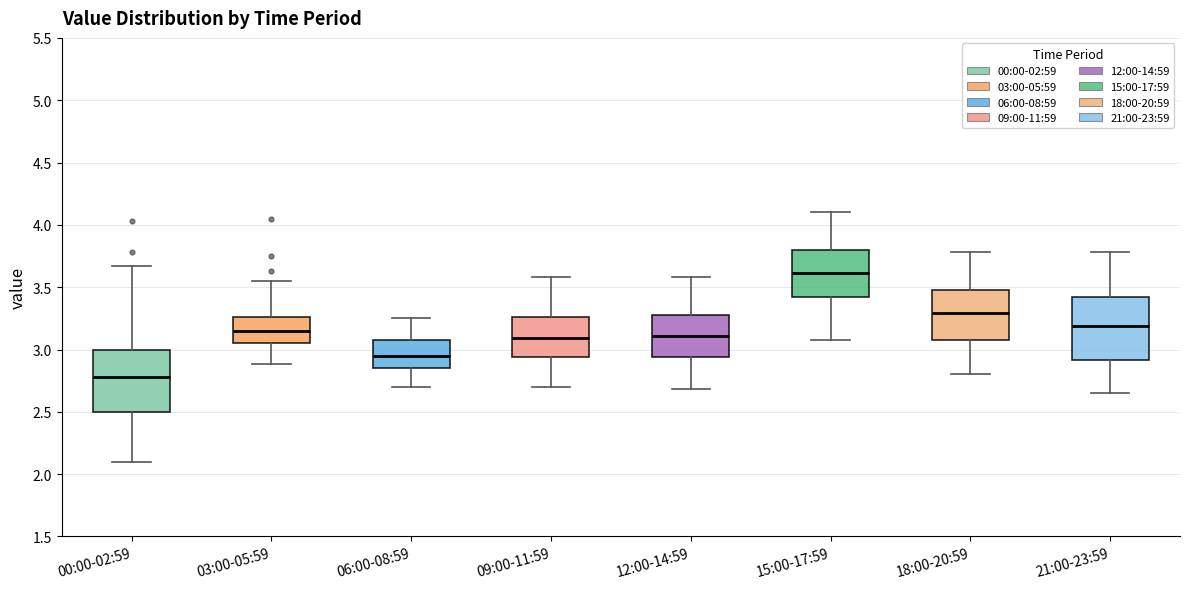

Reading left to right, read every box against the y-axis: the position of its median line, the range the box covers, and the ends of its whiskers. The values are not printed on the chart, so give them approximately, as read against the axis.

00:00-02:59: median 2.80, box 2.50 to 3.00, whiskers 2.10 to 3.65
03:00-05:59: median 3.15, box 3.05 to 3.25, whiskers 2.90 to 3.55
06:00-08:59: median 2.95, box 2.85 to 3.10, whiskers 2.70 to 3.25
09:00-11:59: median 3.10, box 2.95 to 3.25, whiskers 2.70 to 3.60
12:00-14:59: median 3.10, box 2.95 to 3.30, whiskers 2.70 to 3.60
15:00-17:59: median 3.60, box 3.40 to 3.80, whiskers 3.10 to 4.10
18:00-20:59: median 3.30, box 3.05 to 3.50, whiskers 2.80 to 3.80
21:00-23:59: median 3.20, box 2.90 to 3.40, whiskers 2.65 to 3.80